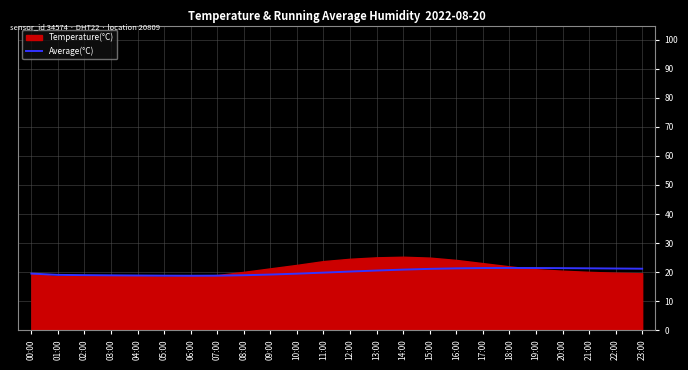

What is the average value?

20.1